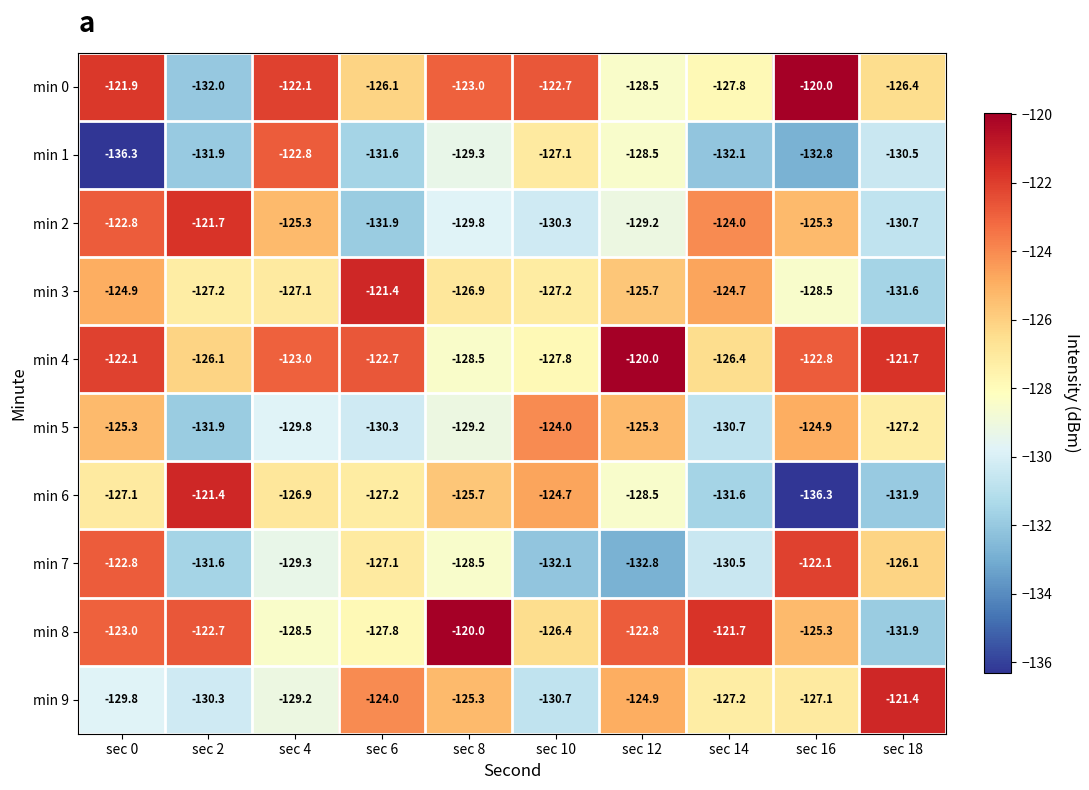

What is the average value of the min 1 series?

-130.3